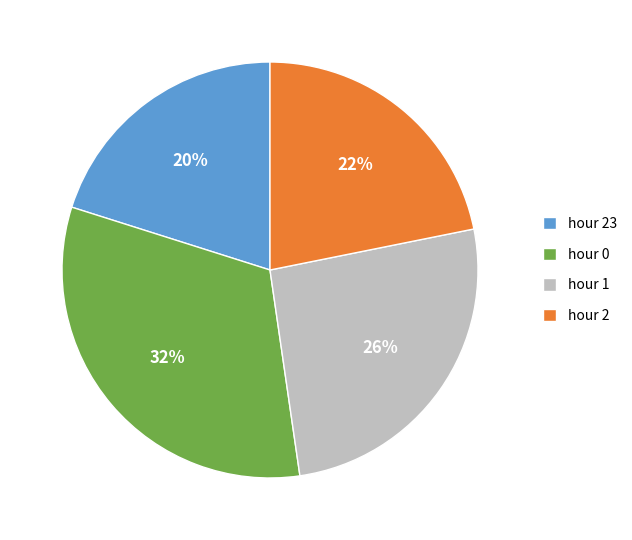

What is the largest slice in the pie chart?

hour 0